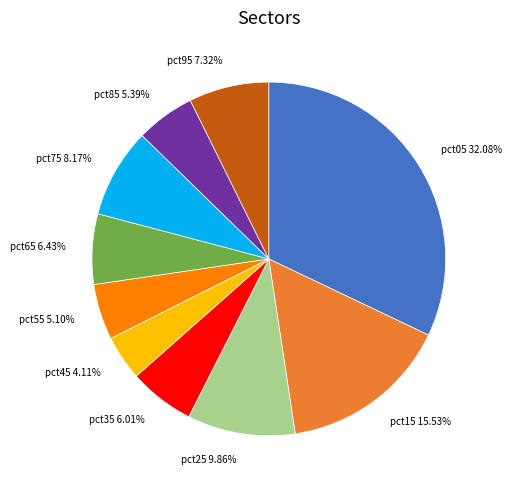

How many segments does this pie chart have?

10